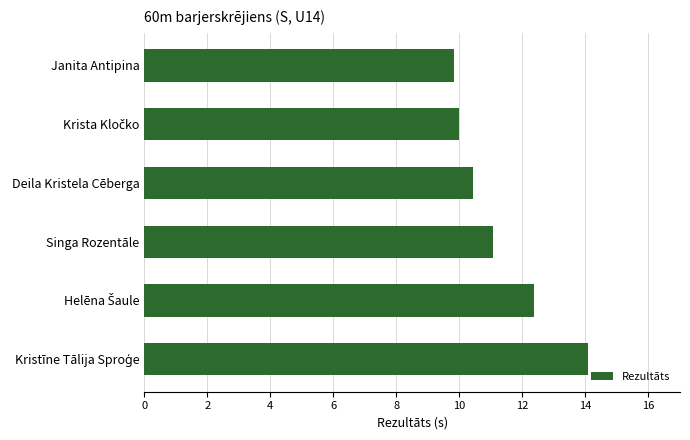

What is the maximum value shown in the chart?

14.1